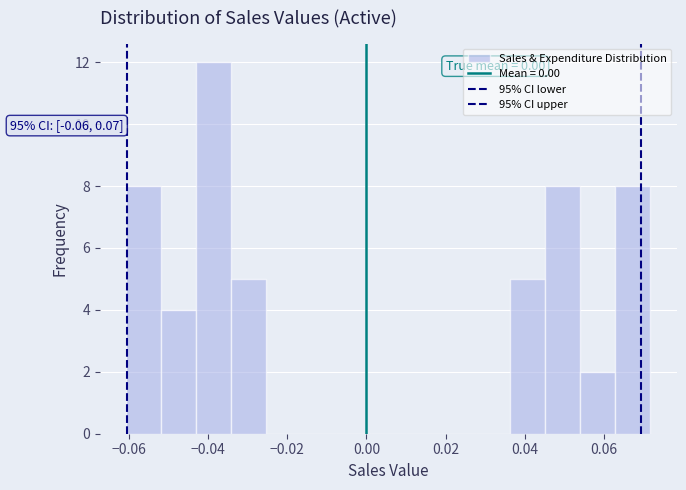

Which range on the x-axis has the tallest bar?

-0.044 to -0.034